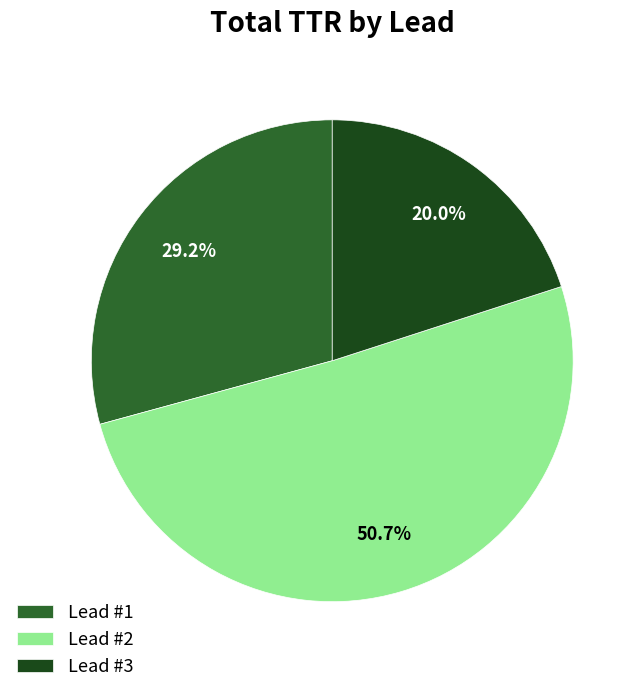

Rank the categories by value from lowest to highest.

Lead #3, Lead #1, Lead #2